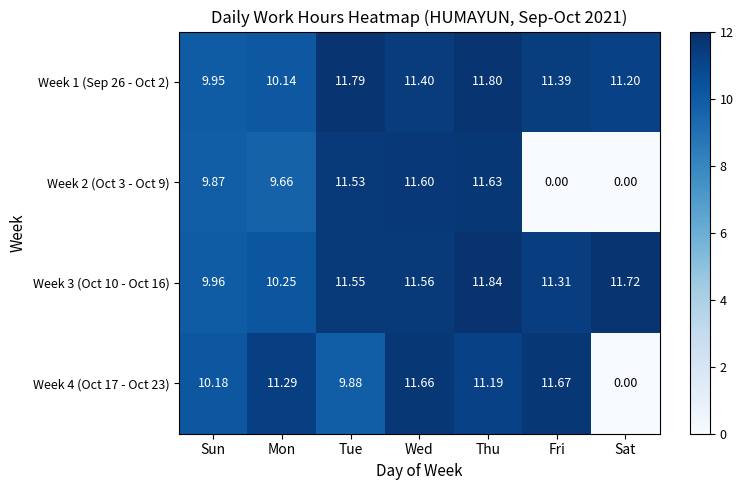

What is the difference between the highest and lowest values at Wed?

0.3